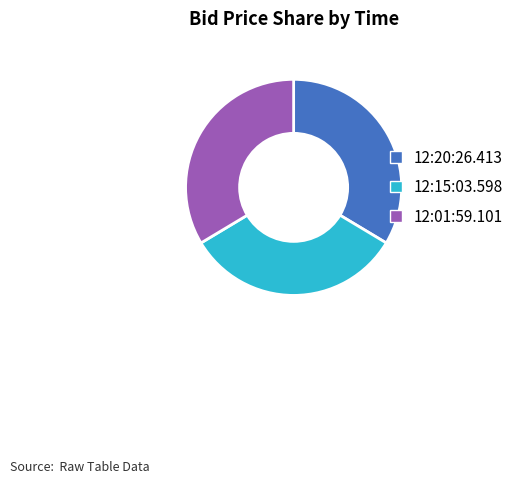

Which slice is the smallest?

12:15:03.598